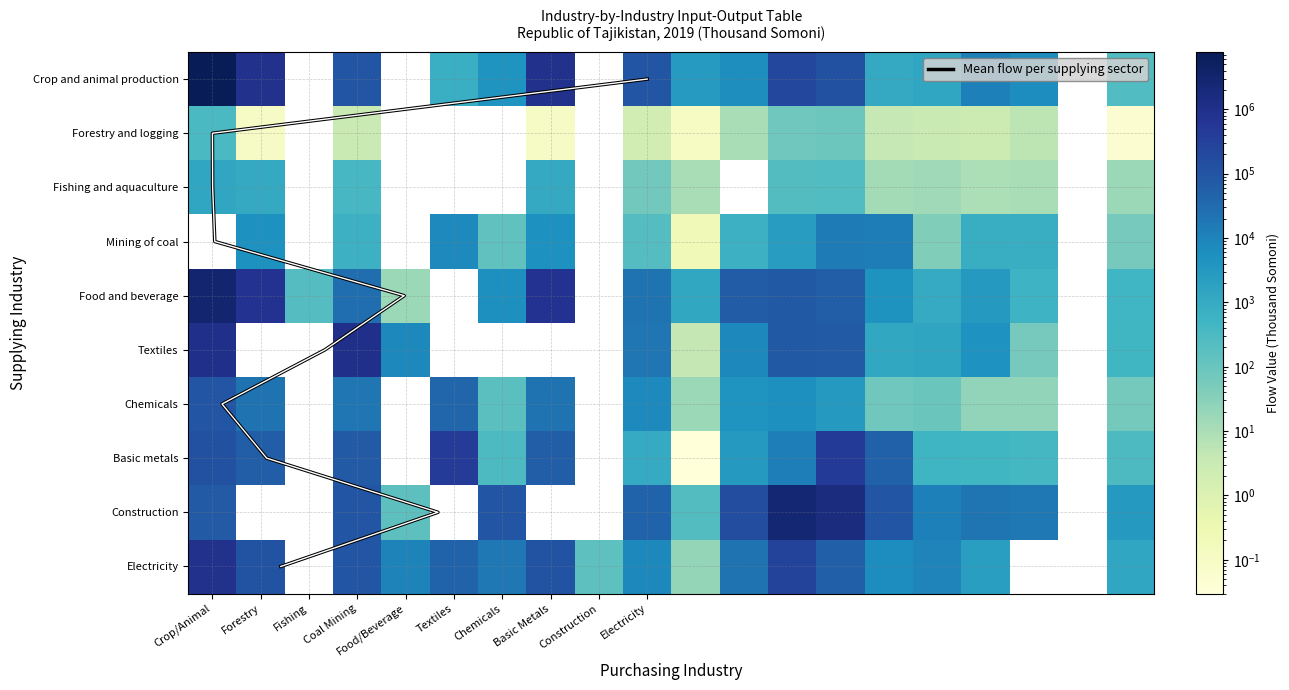

How many data points in Mining of coal are above 623?

10